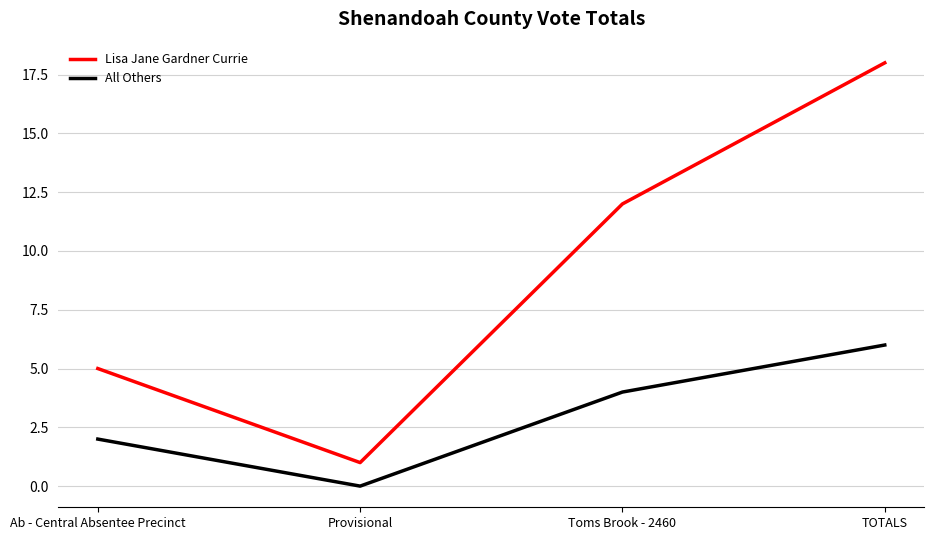

The All Others series shows 10 at TOTALS. True or false?

False